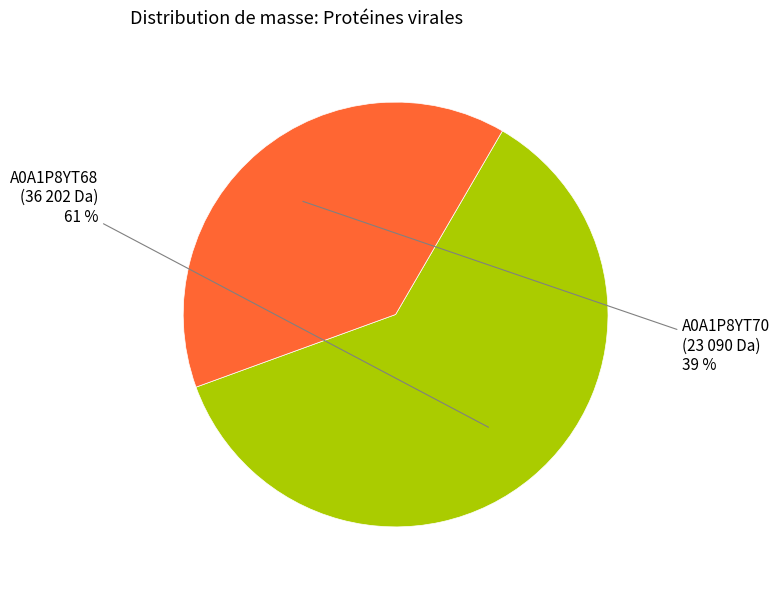

To the nearest percent, what is the difference between the largest and smallest slice percentages?

22%